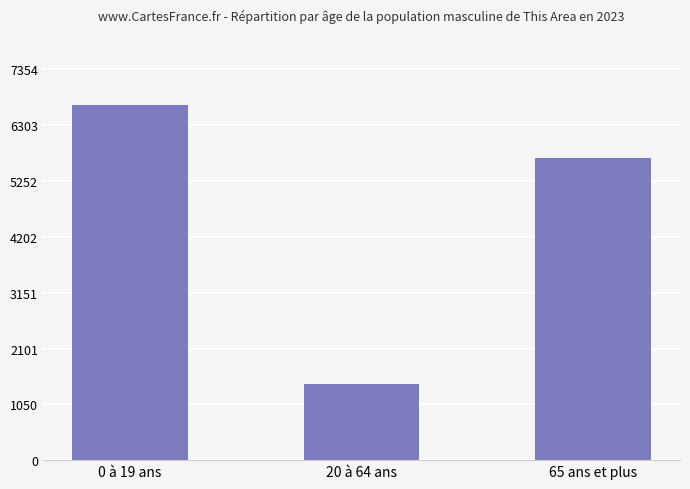

Reading left to right, list all the values displayed in this chart.

6686	1436	5683